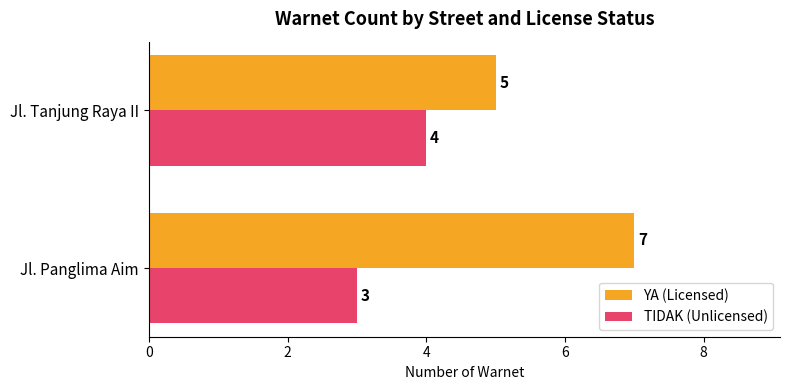

Count the TIDAK (Unlicensed) values in the range 3 to 4.

2